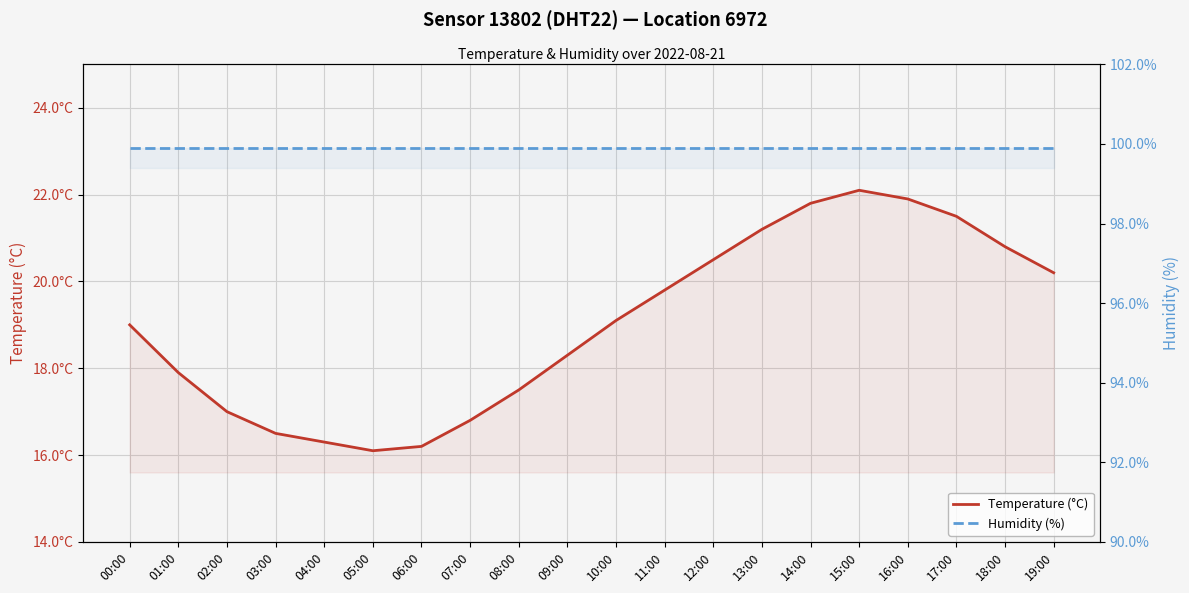

What is the total value across all series at 11:00?

119.7